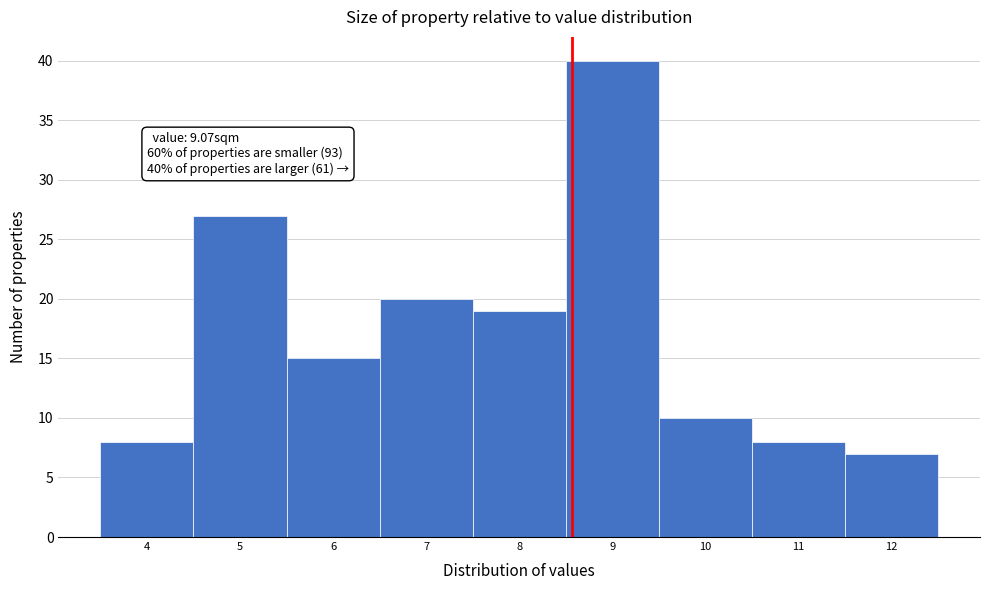

Reading left to right, what are all the values shown in this chart?

8	27	15	20	19	40	10	8	7